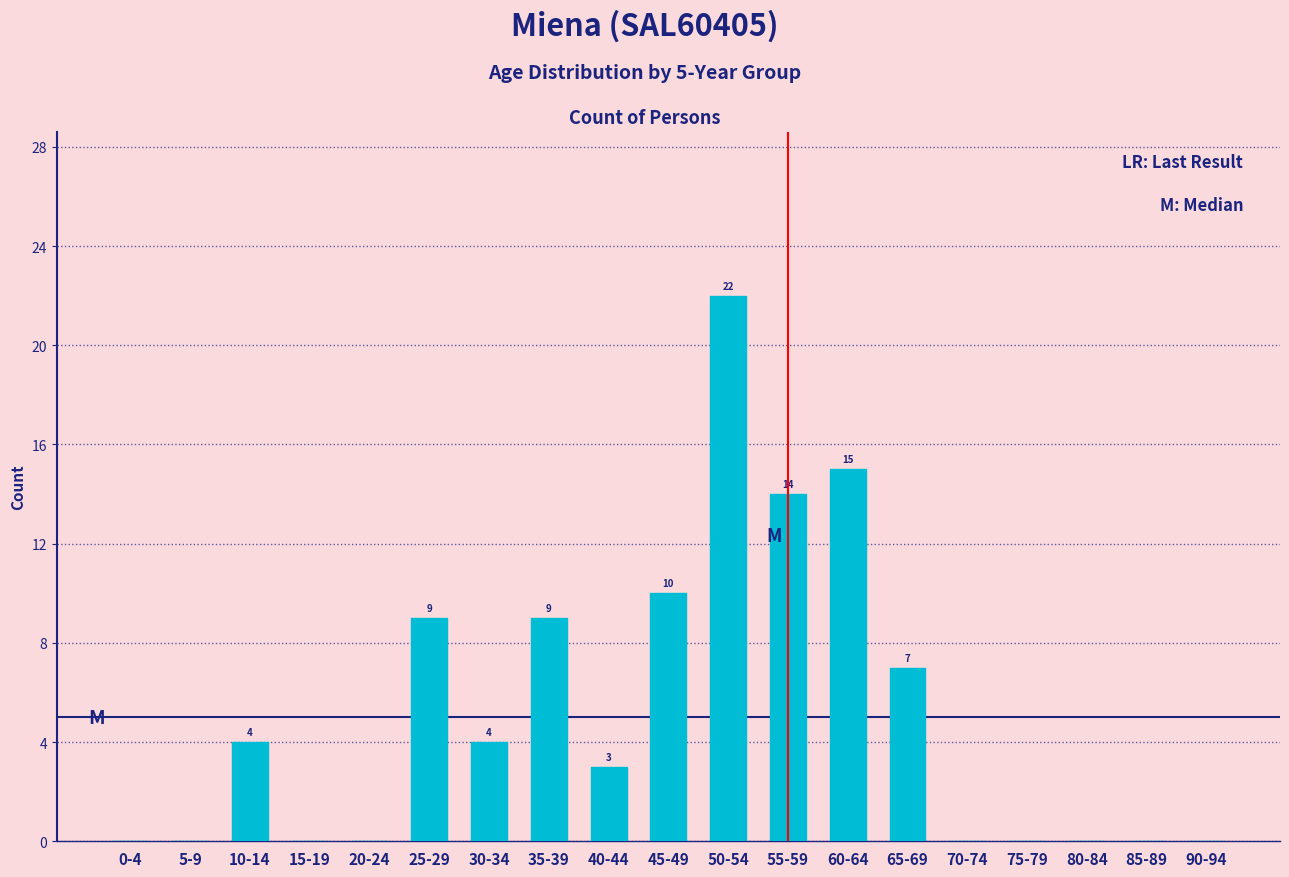

Reading left to right, transcribe all the data shown in this chart.

0-4=0	5-9=0	10-14=4	15-19=0	20-24=0	25-29=9	30-34=4	35-39=9	40-44=3	45-49=10	50-54=22	55-59=14	60-64=15	65-69=7	70-74=0	75-79=0	80-84=0	85-89=0	90-94=0